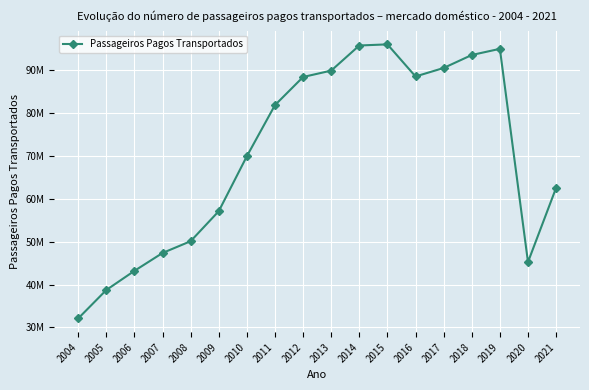

What is the maximum value shown in the chart?

96092687